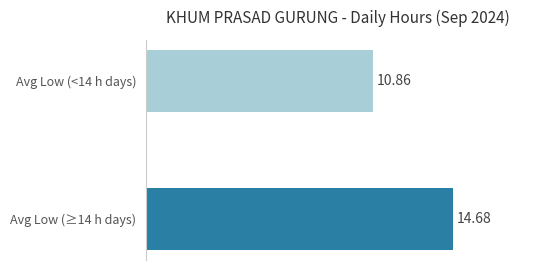

What is the difference between the values at Avg Low (<14 h days) and Avg Low (≥14 h days)?

3.8